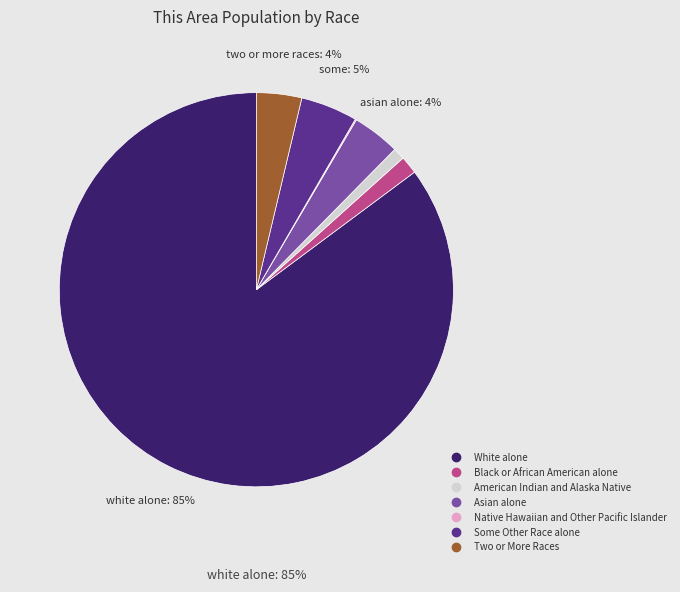

What is the largest slice in the pie chart?

White alone